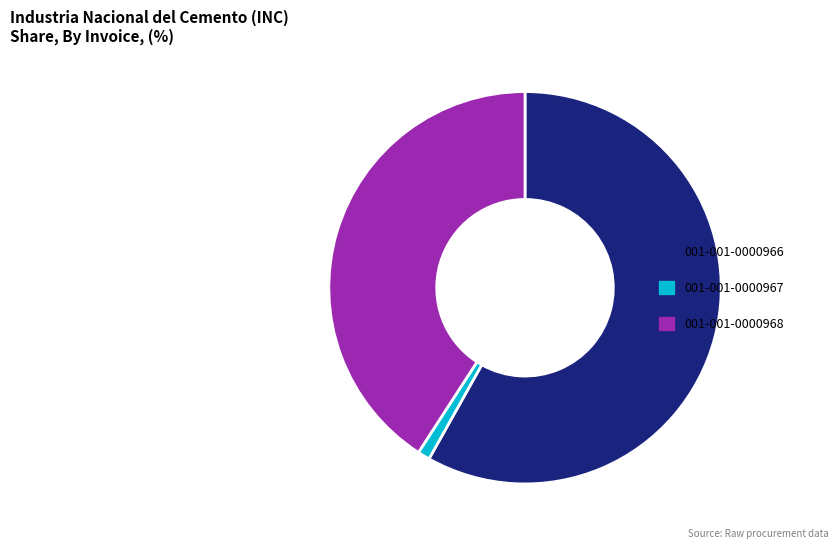

Approximately how many times larger is the value at 001-001-0000966 compared to 001-001-0000968?

1.4